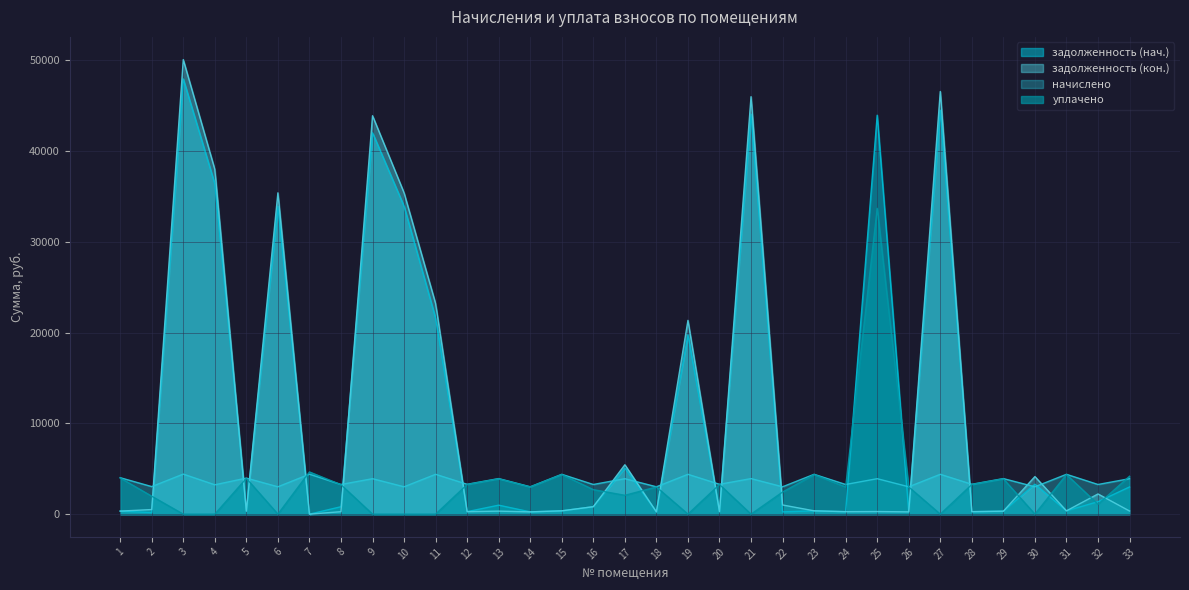

Reading left to right, what are all the values shown in this chart?

задолженность (нач.): 334.7	172.5	47944.0	36398.5	331.0	33922.4	0.0	818.2	42014.1	33922.4	21591.1	274.2	988.8	251.3	365.9	821.9	5079.7	251.3	19755.9	274.2	44073.1	251.3	365.9	272.4	43950.5	251.3	44500.0	274.2	326.4	3296.7	365.9	1372.4	2996.2
задолженность (кон.): 334.7	506.2	50074.1	37983.4	331.0	35399.5	0.0	272.4	43893.6	35399.5	23193.0	274.9	331.7	251.3	365.9	821.4	5441.0	251.3	21348.7	274.2	45992.2	1009.7	365.9	272.4	287.6	251.3	46564.1	274.2	326.4	4140.0	365.9	2225.1	346.4
начислено: 4016.5	3037.1	4412.6	3235.2	3972.5	3015.1	4401.6	3268.2	3906.5	3015.1	4390.6	3290.2	3917.4	3015.1	4390.6	3268.2	3906.5	3015.1	4390.6	3290.2	3917.4	3015.1	4390.6	3268.2	3906.5	3015.1	4390.6	3290.2	3917.4	3015.1	4390.6	3268.2	3906.5
уплачено: 3988.1	1975.6	0.0	0.0	3942.5	0.0	4650.0	3245.0	0.0	0.0	0.0	3265.2	3889.4	2993.8	4359.4	2700.3	2076.3	2993.8	0.0	3266.8	0.0	2435.3	4359.4	2995.8	33691.5	2993.8	0.0	3266.8	3889.6	0.0	4359.4	1089.4	4176.6